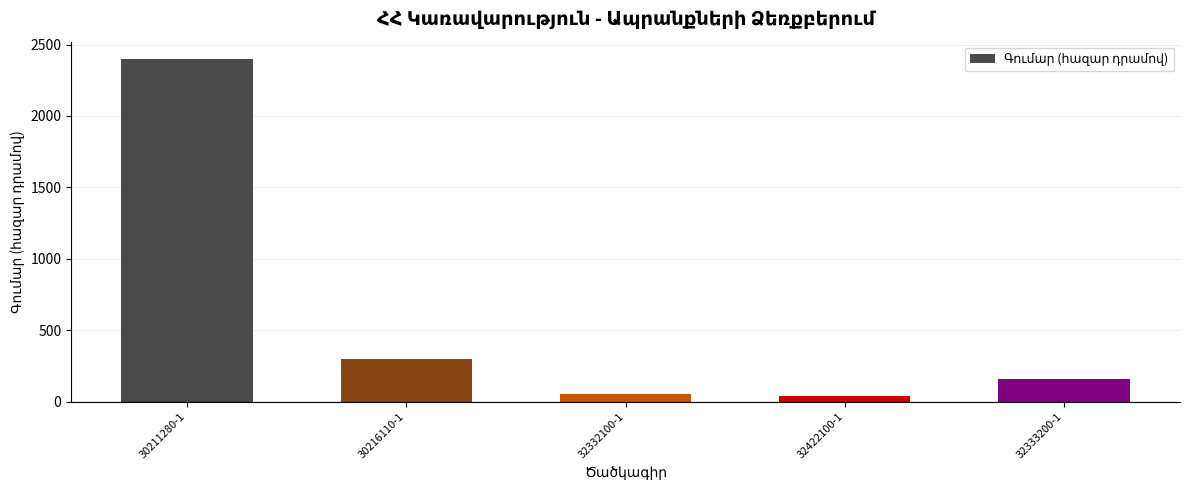

Are the bars grouped side by side (vs. stacked)?

No